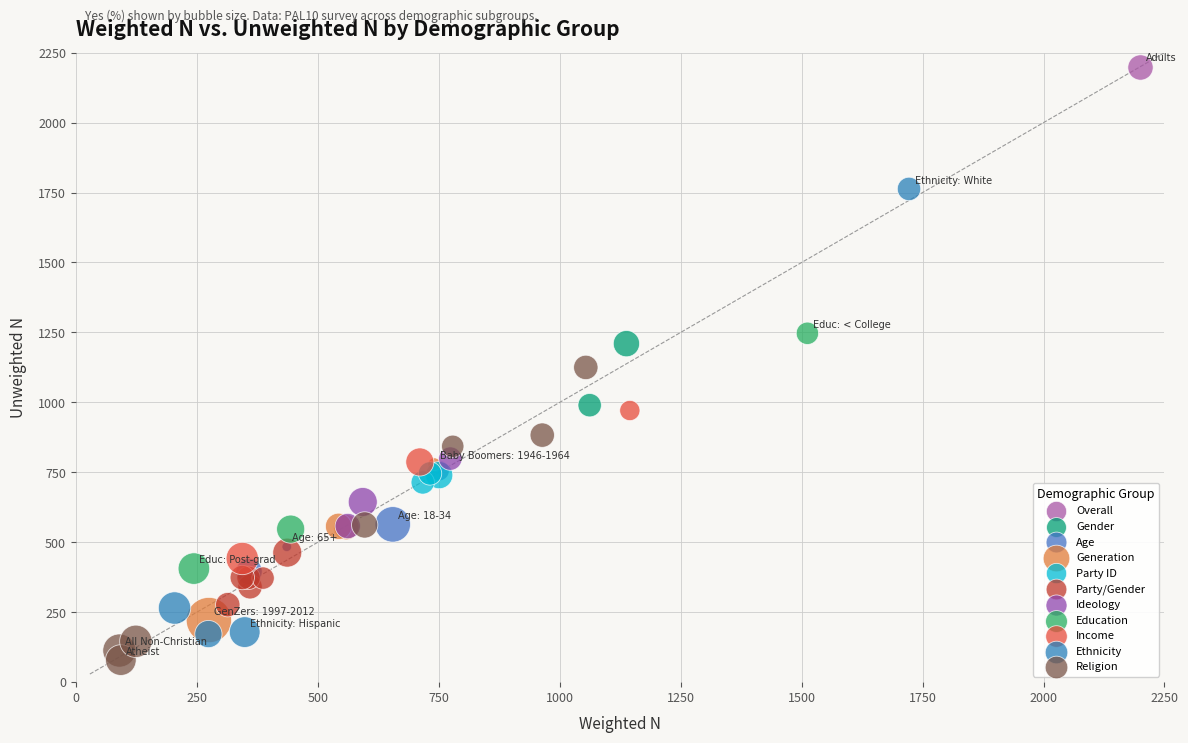

What are all the series names shown in the legend?

Overall, Gender, Age, Generation, Party ID, Party/Gender, Ideology, Education, Income, Ethnicity, Religion